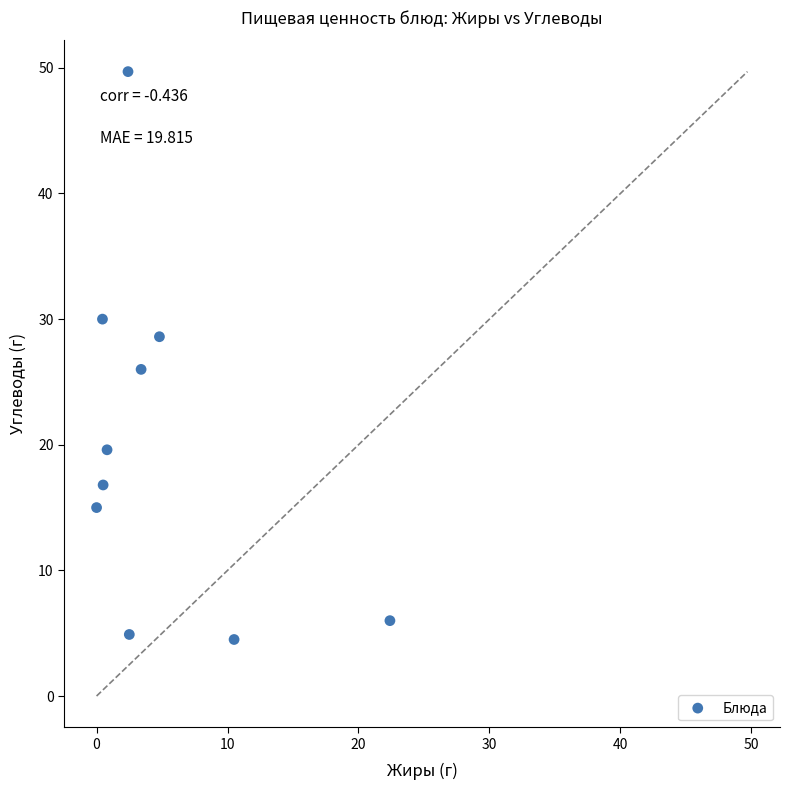

What is the range of X values (max minus min)?

22.4